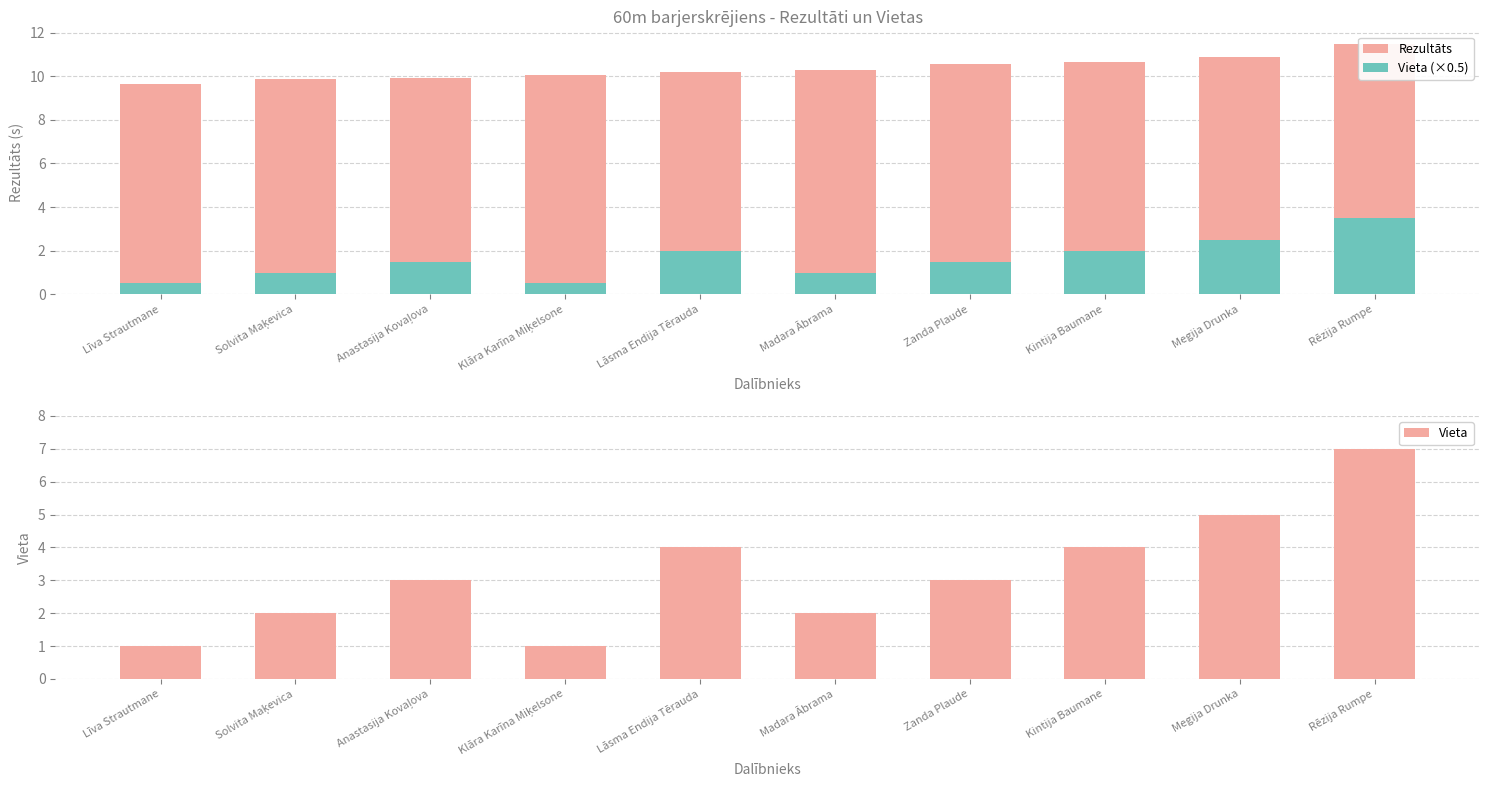

The value of Vieta (×0.5) at Lāsma Endija Tērauda is 0.5. True or false?

False